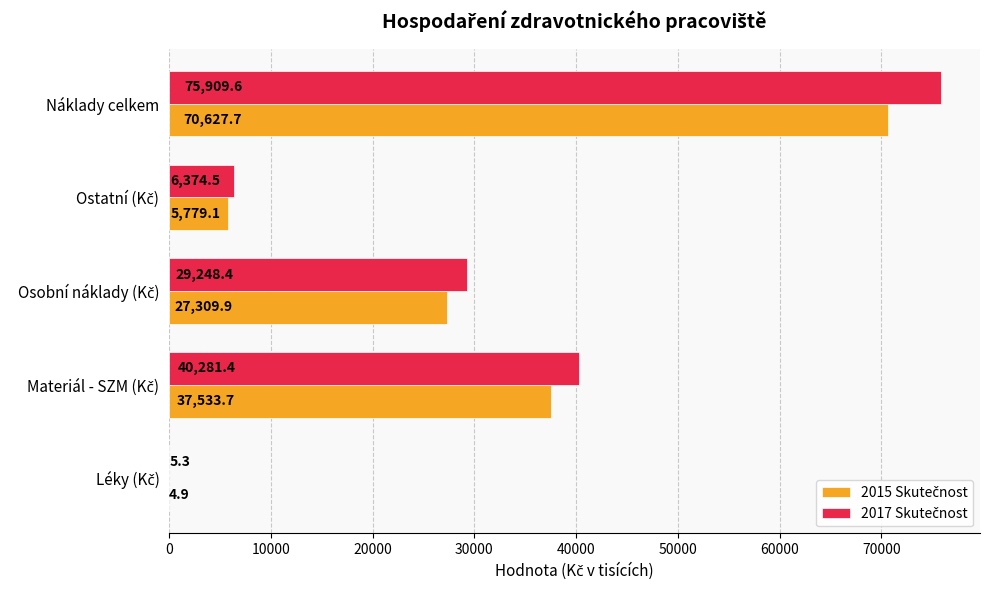

Count the number of data series in this chart.

2